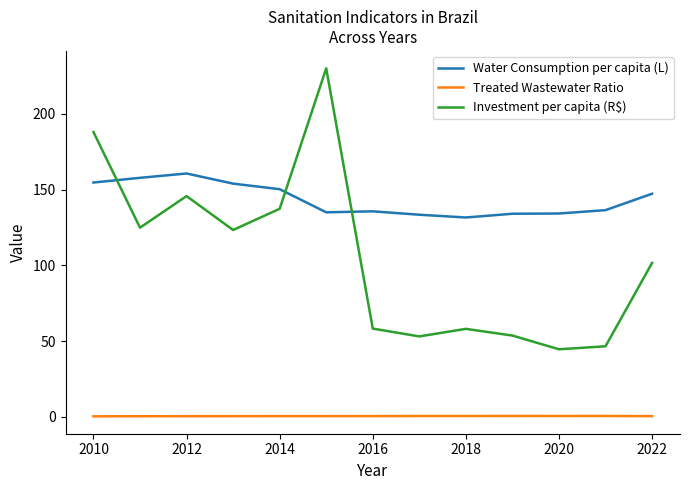

Rank the series by their maximum value, from highest to lowest.

Investment per capita (R$), Water Consumption per capita (L), Treated Wastewater Ratio